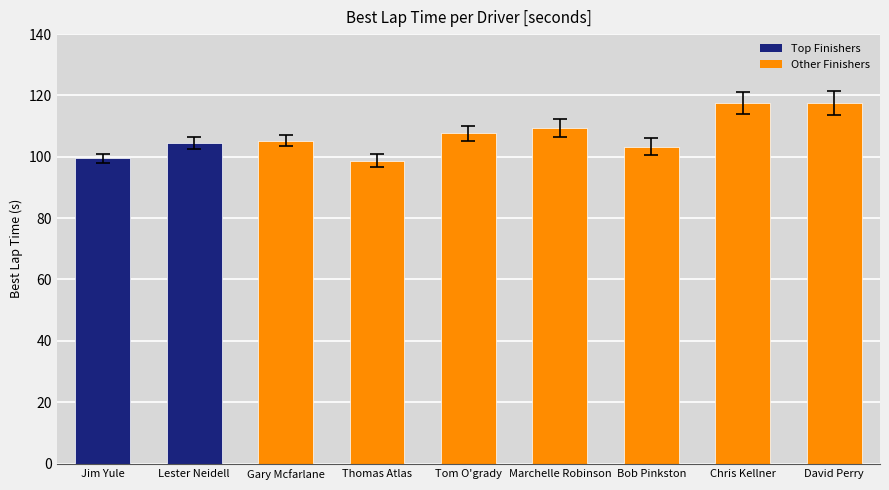

What is the approximate value at Lester Neidell?

104.6